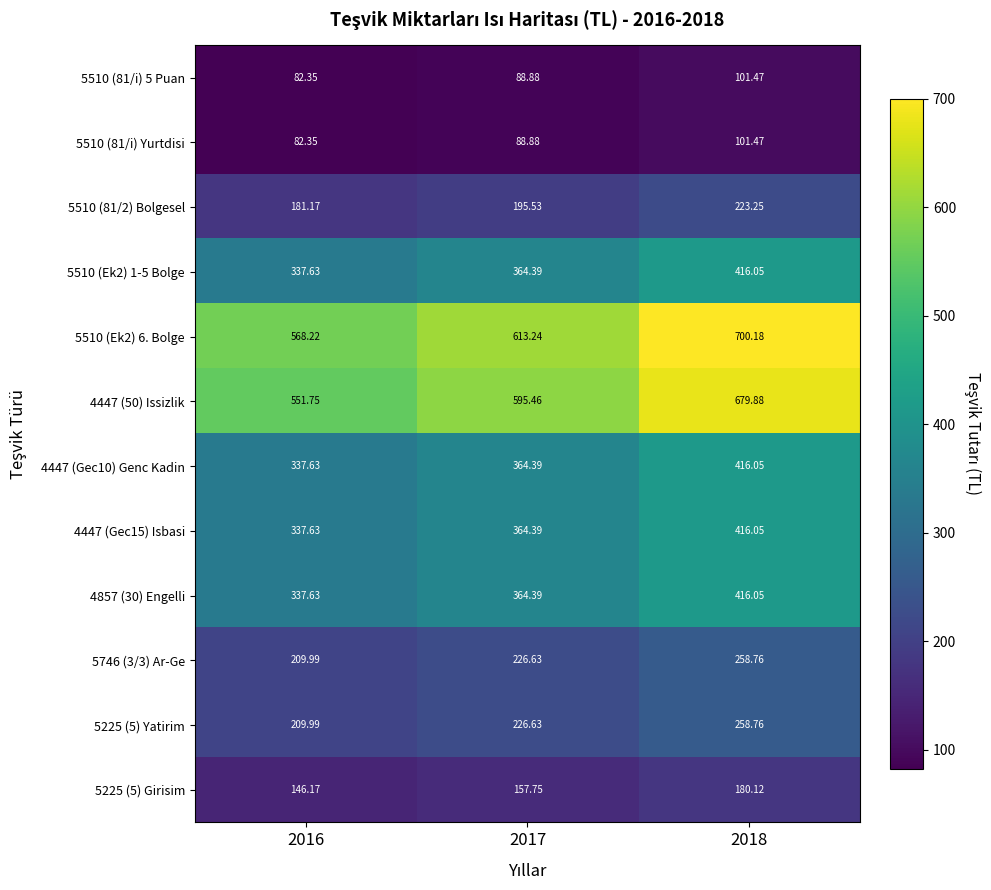

Is the value of 4857 (30) Engelli at 2017 greater than the value of 4447 (50) Issizlik at 2016?

No